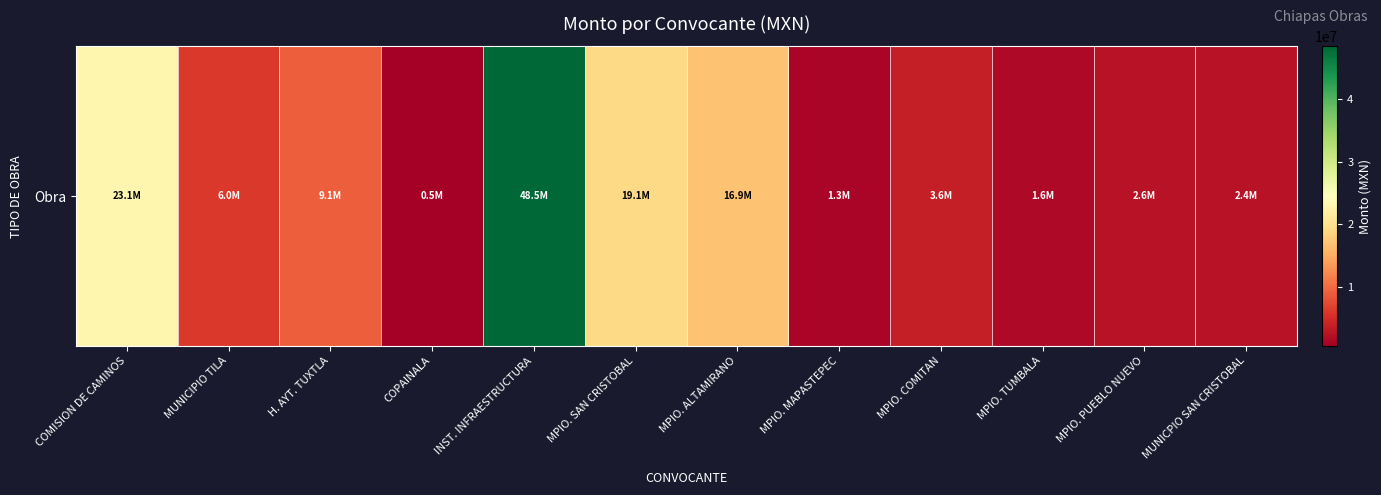

Approximately how many times larger is the value at H. AYT. TUXTLA compared to MPIO. TUMBALA?

5.7